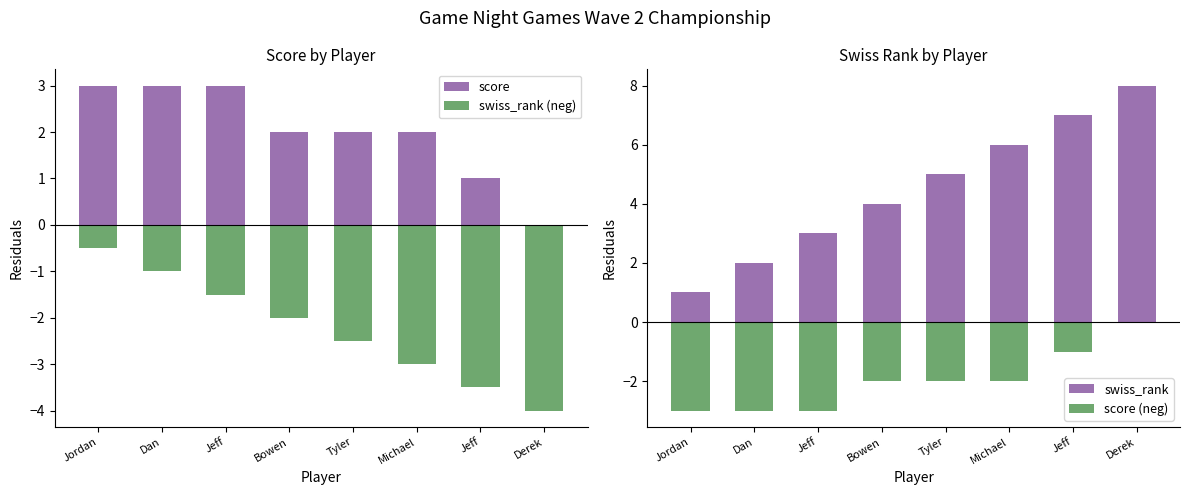

At Tyler, list the series in order from smallest to largest.

swiss_rank (neg), score (neg), score, swiss_rank